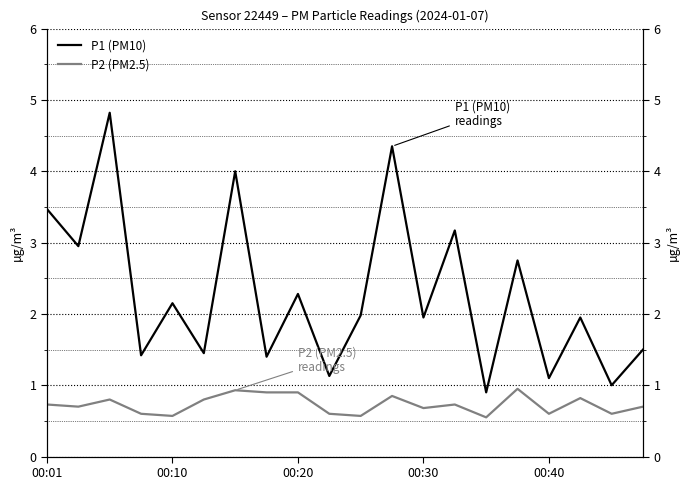

Between 00:20 and 17, which series saw the biggest shift?

P1 (PM10)